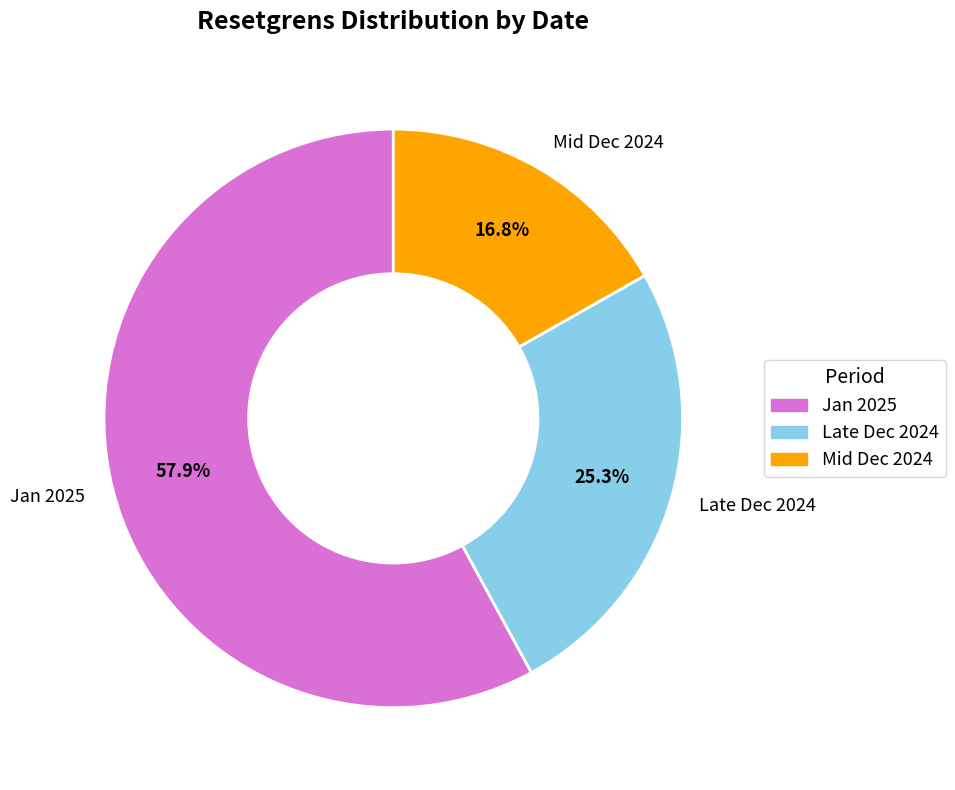

Which slice is the largest?

Jan 2025